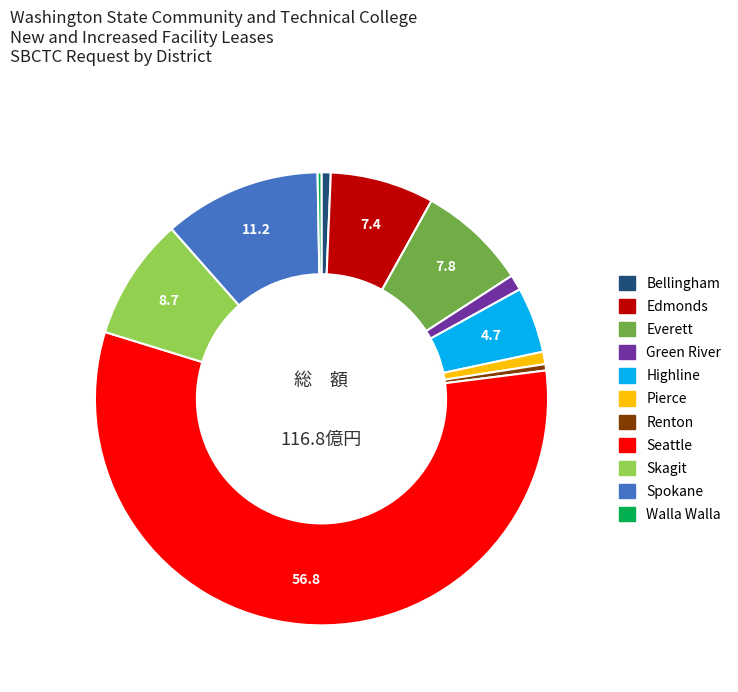

Do Pierce and Highline together represent more than half of the pie?

No